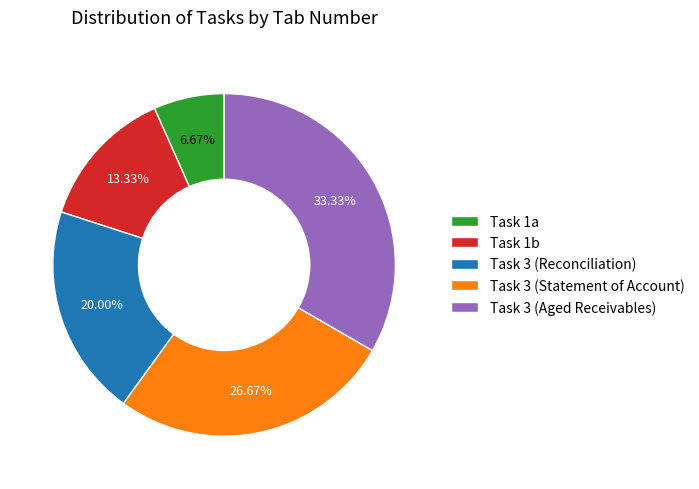

To the nearest percent, what portion does Task 1a represent?

7%